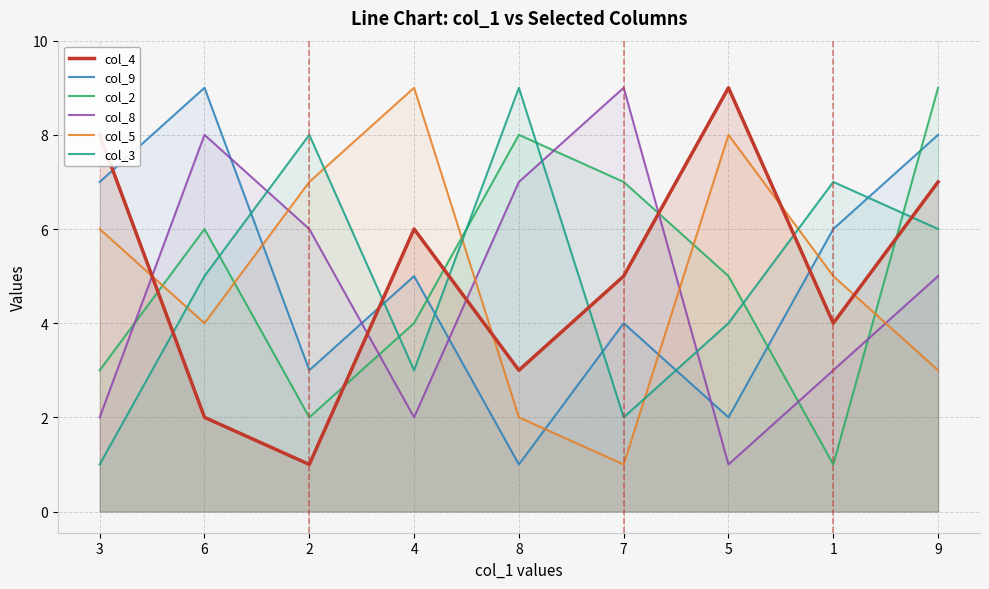

At 8, list the series in order from largest to smallest.

col_3, col_2, col_8, col_4, col_5, col_9